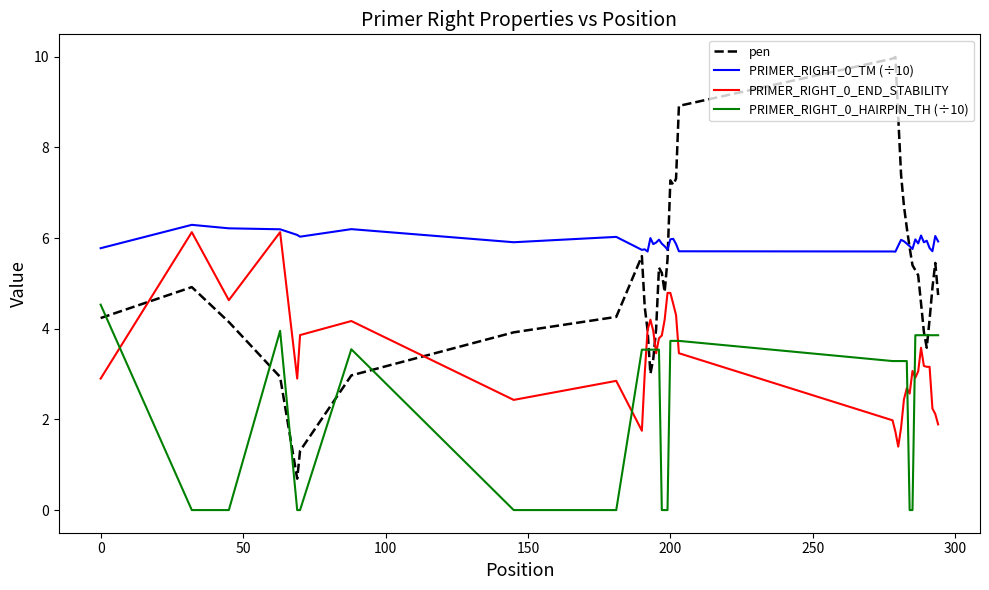

True or false: PRIMER_RIGHT_0_HAIRPIN_TH (÷10) and PRIMER_RIGHT_0_TM (÷10) intersect in this chart.

False